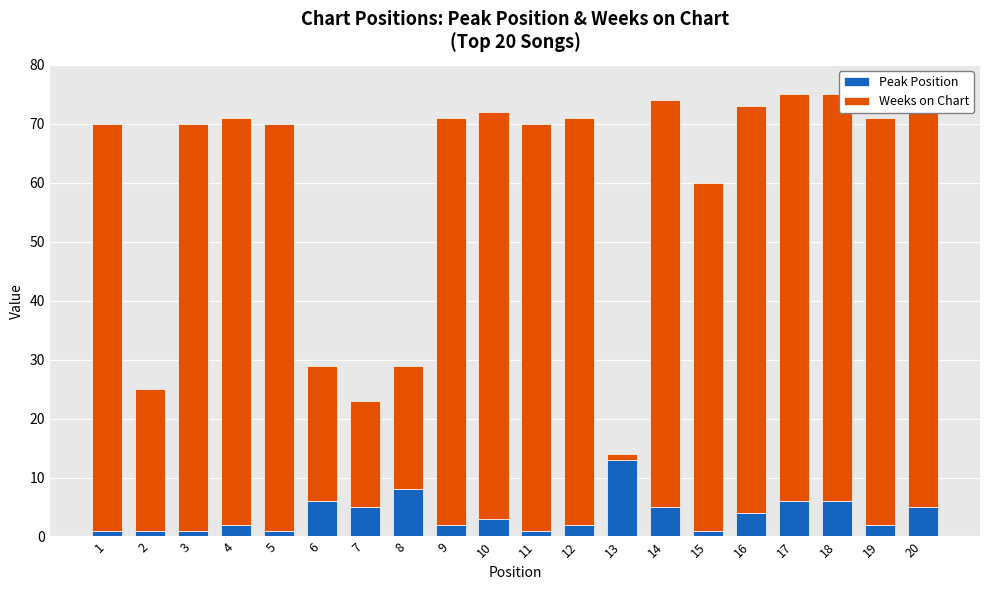

Which series changed the most between 13 and 19?

Weeks on Chart